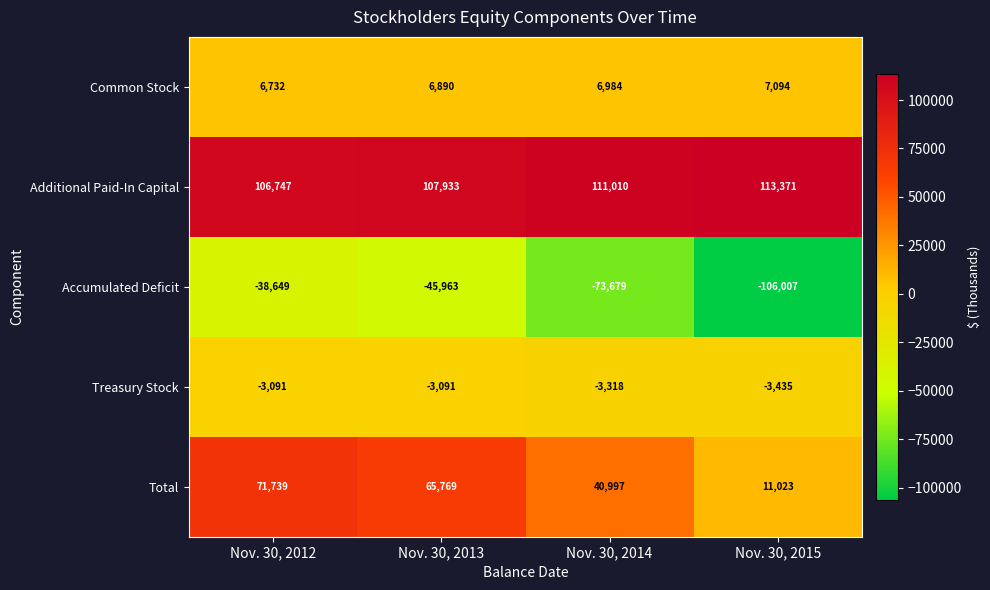

What is the difference between the maximum and second lowest values in the Accumulated Deficit series?

35030